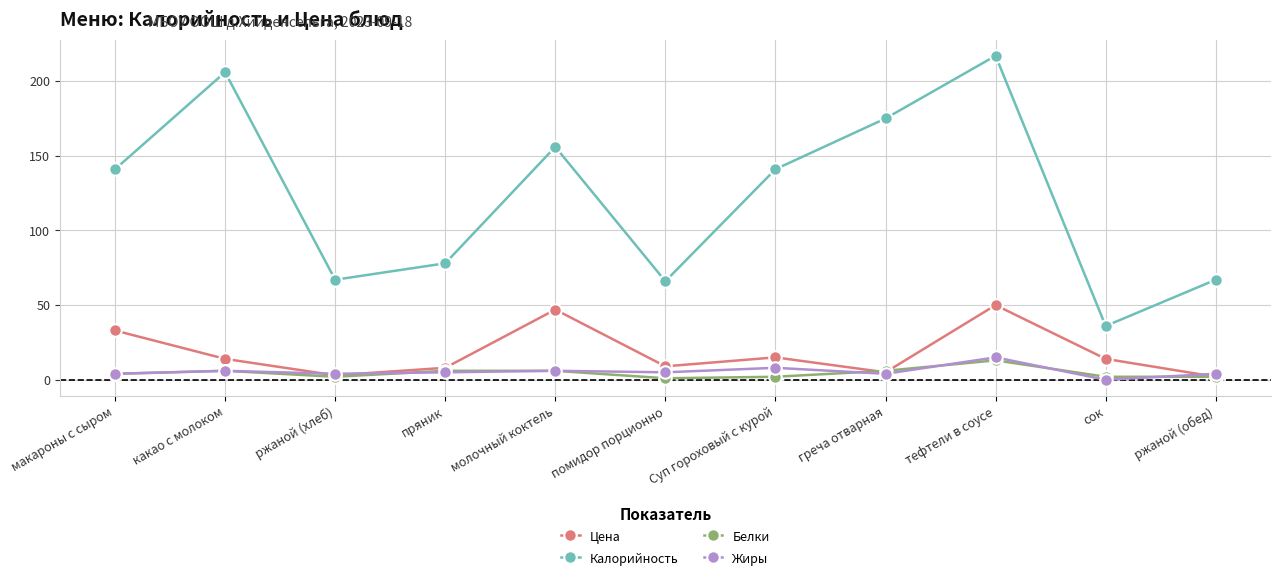

What is the difference between the maximum and minimum values in the Белки series?

12